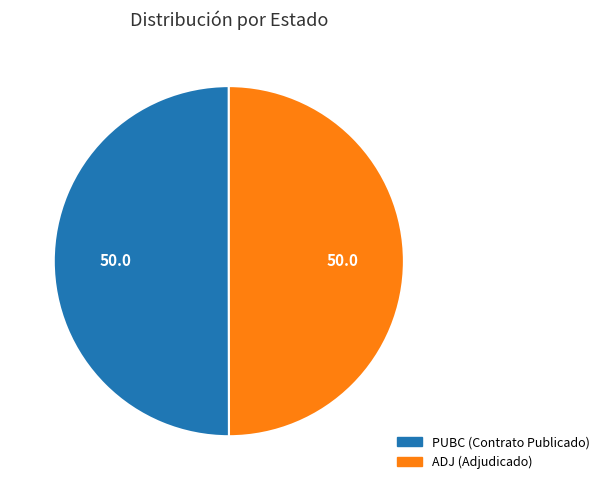

What is the ratio of the value at PUBC to the value at ADJ?

1.0